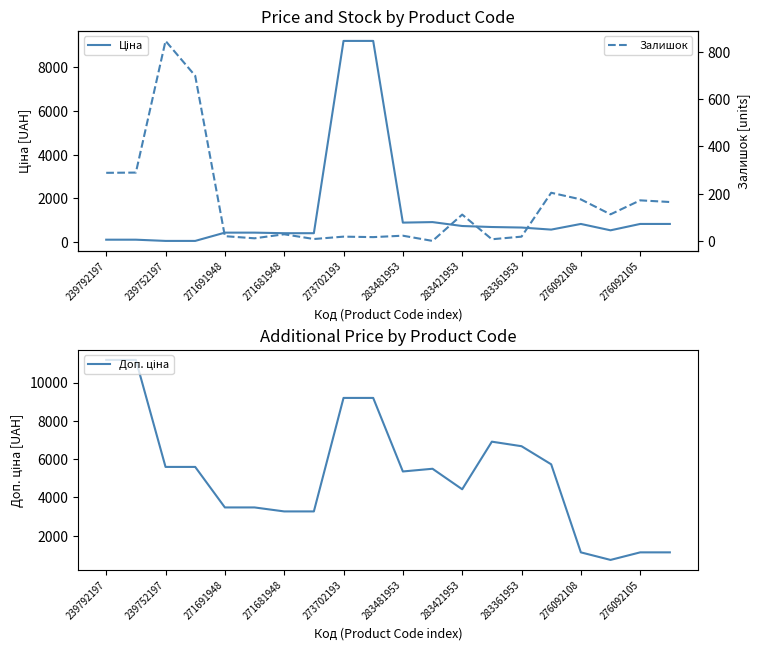

List the series in order of their overall mean, highest first.

Доп. ціна, Ціна, Залишок